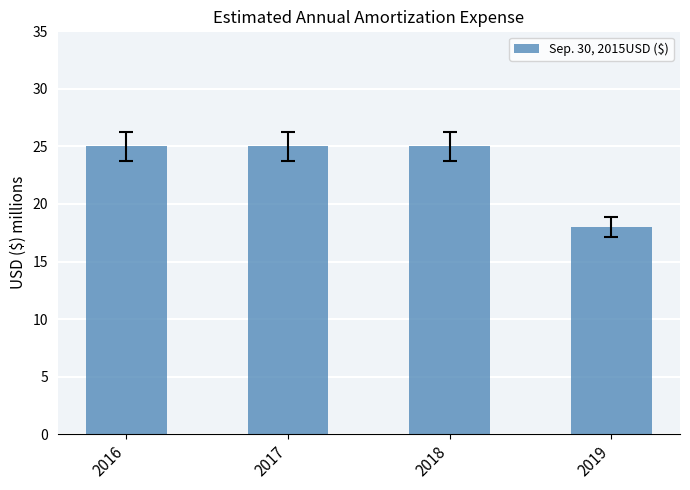

Reading left to right, what are all the values shown in this chart?

2016=25	2017=25	2018=25	2019=18